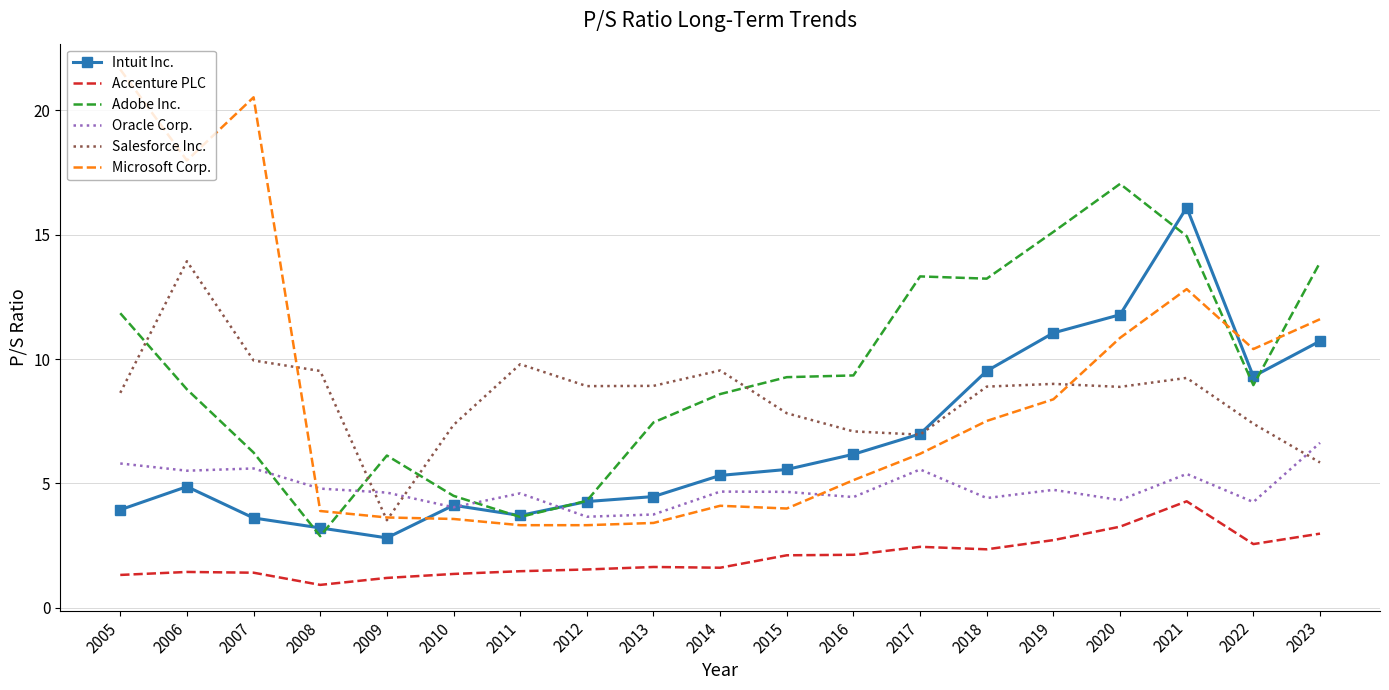

Where is the first local minimum for Adobe Inc.?

2008